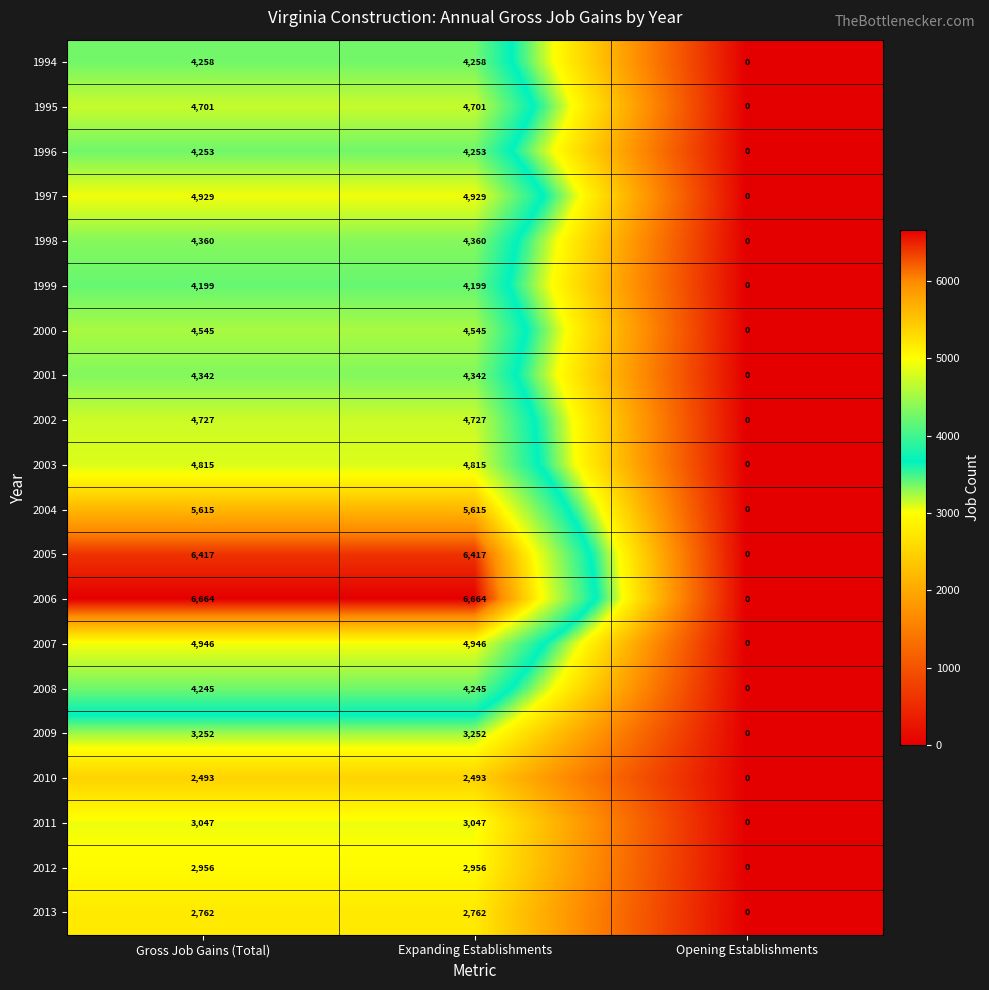

Which series has the largest total across all categories?

2006